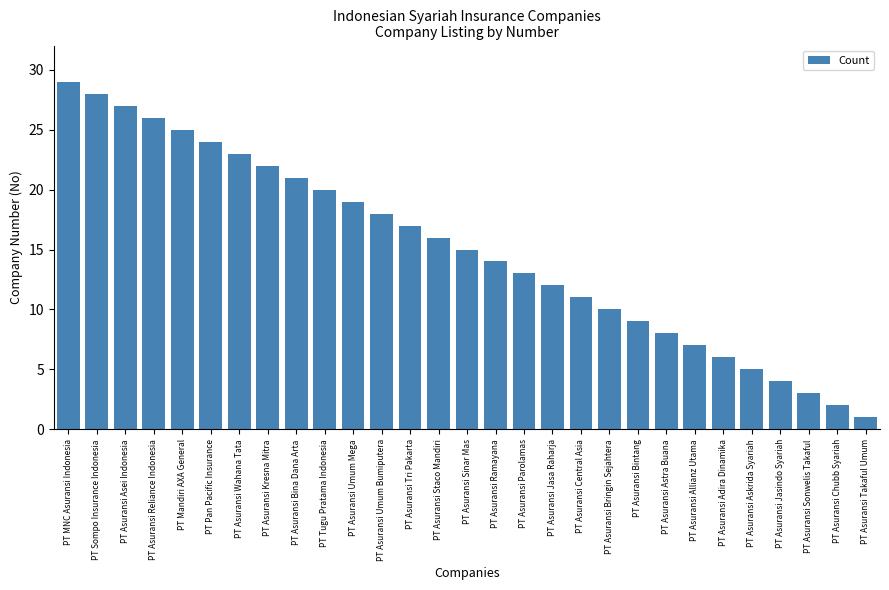

At which label is the value closest to 15?

PT Asuransi Sinar Mas